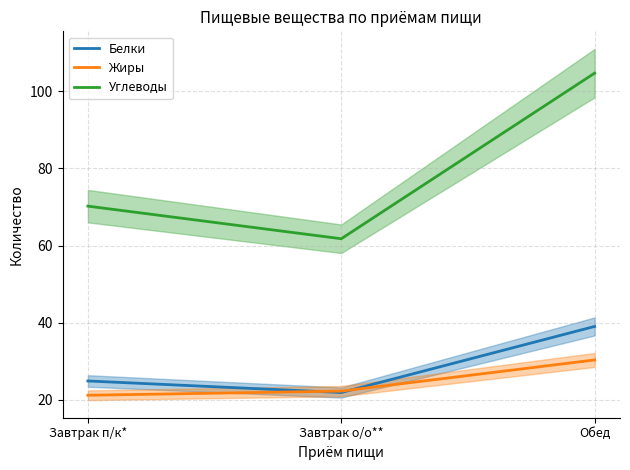

Which category has the highest value in the Жиры series?

Обед